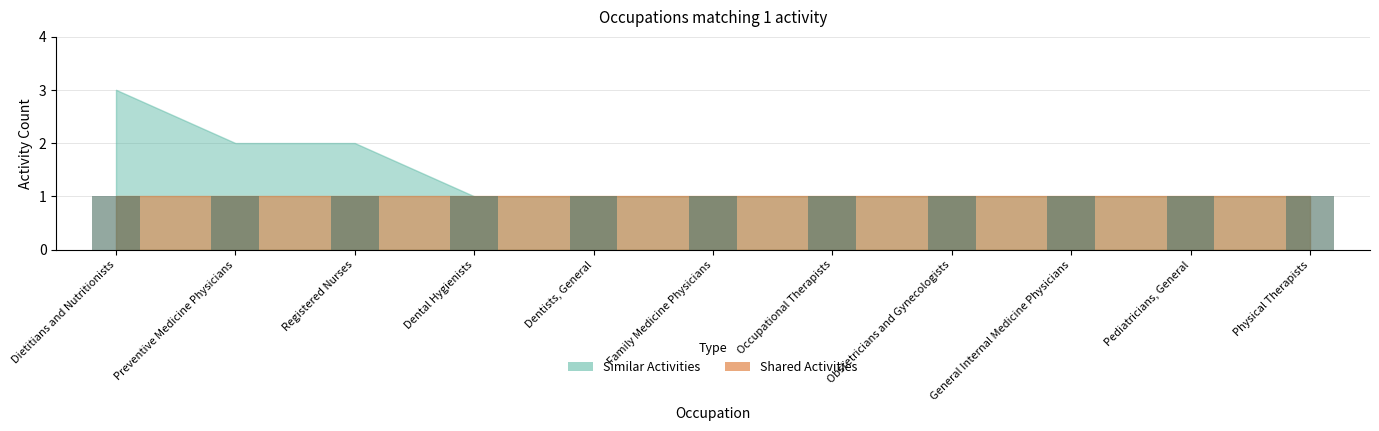

How many bars are there in each group?

2